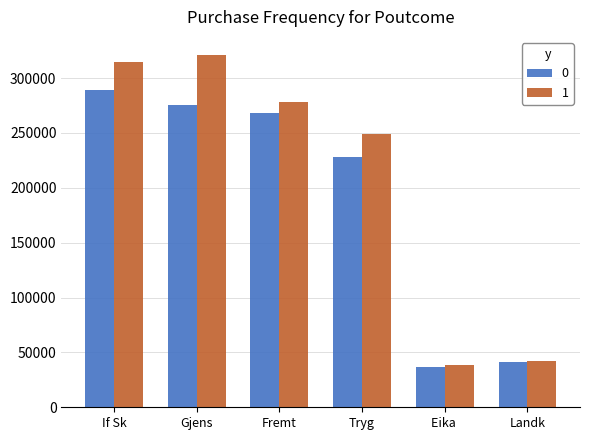

Is the value of 0 at Fremt greater than the value of 1 at Fremt?

No